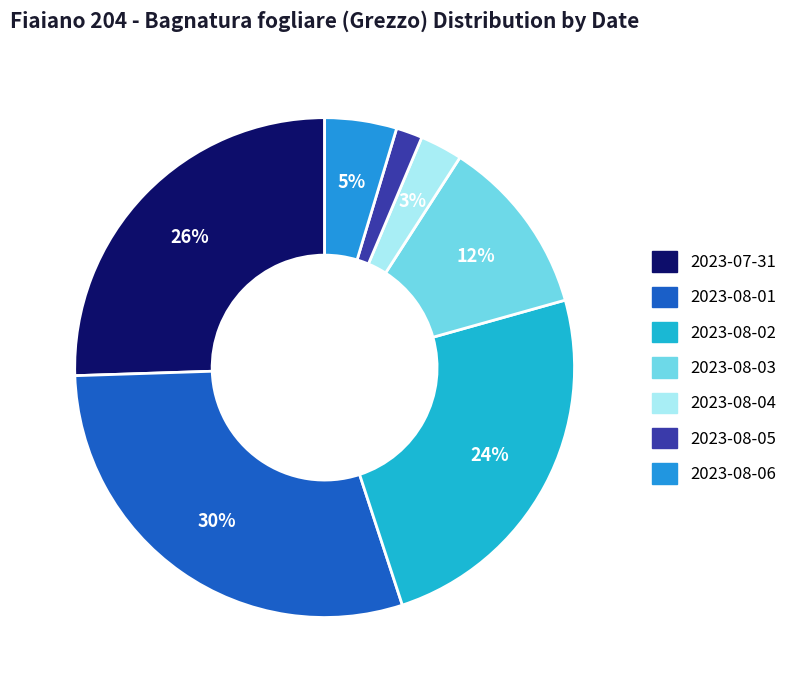

Does 2023-08-05 represent more than half of the total?

No